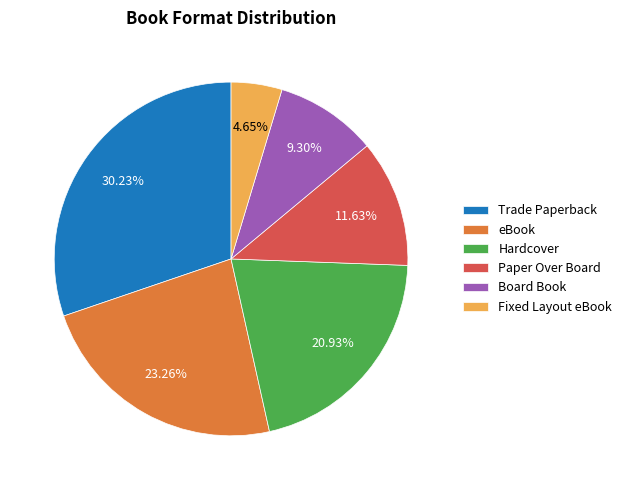

Which has a higher value, eBook or Paper Over Board?

eBook